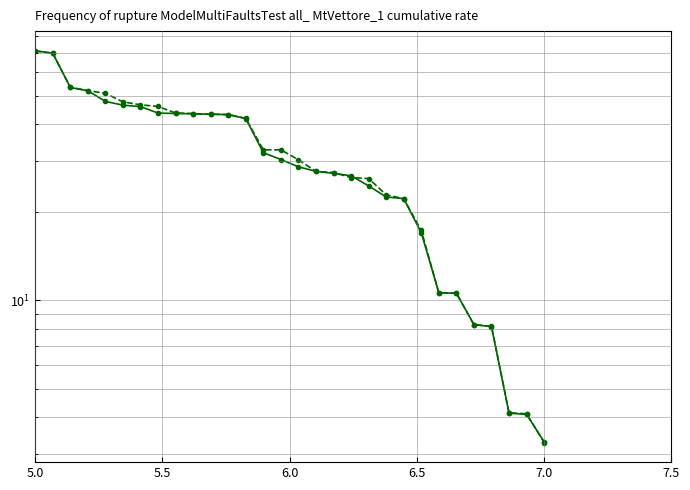

What is the sum of all 2018 Final Total Facility RVU values?

966.4